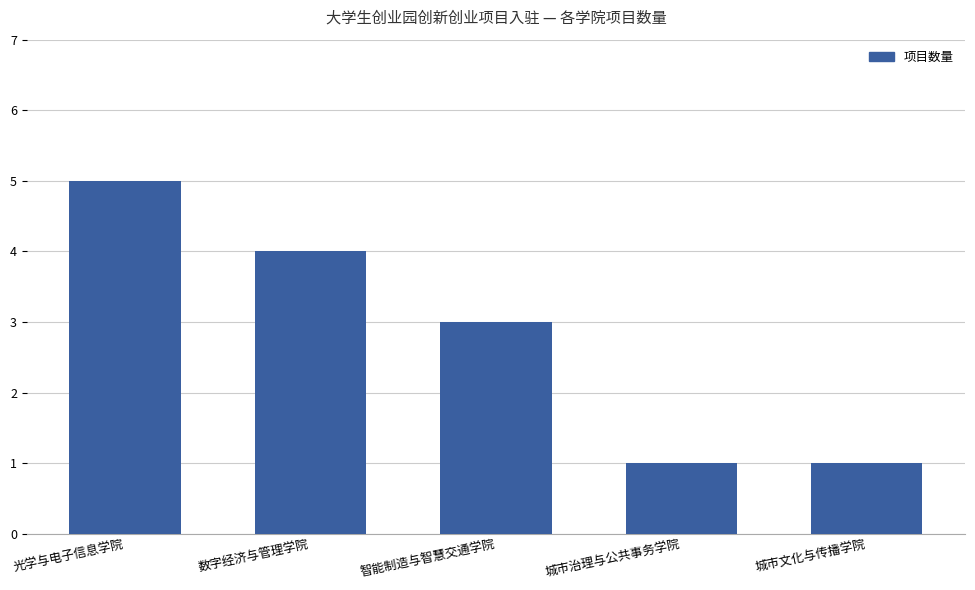

Count the values in the range 1 to 4.

4